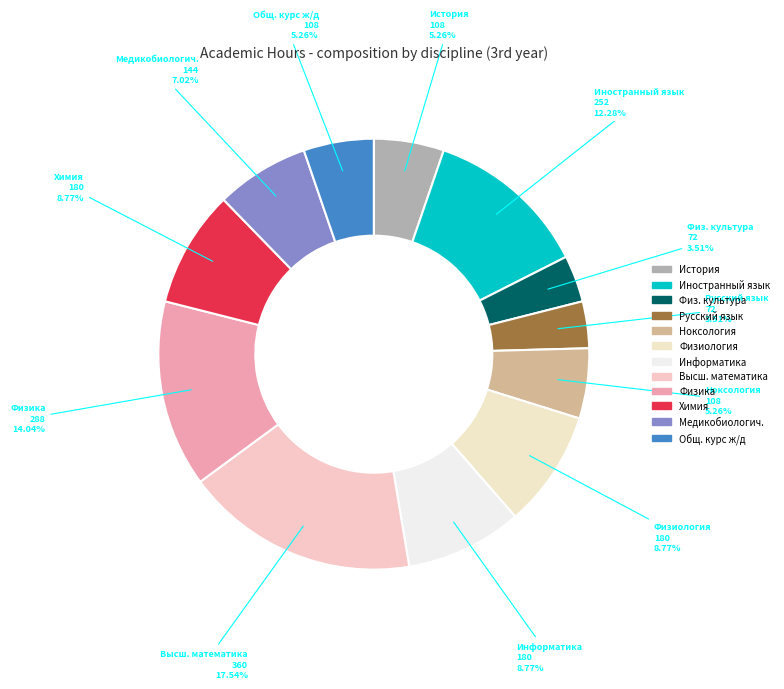

What is the smallest slice in the pie chart?

Физическая культура и спорт